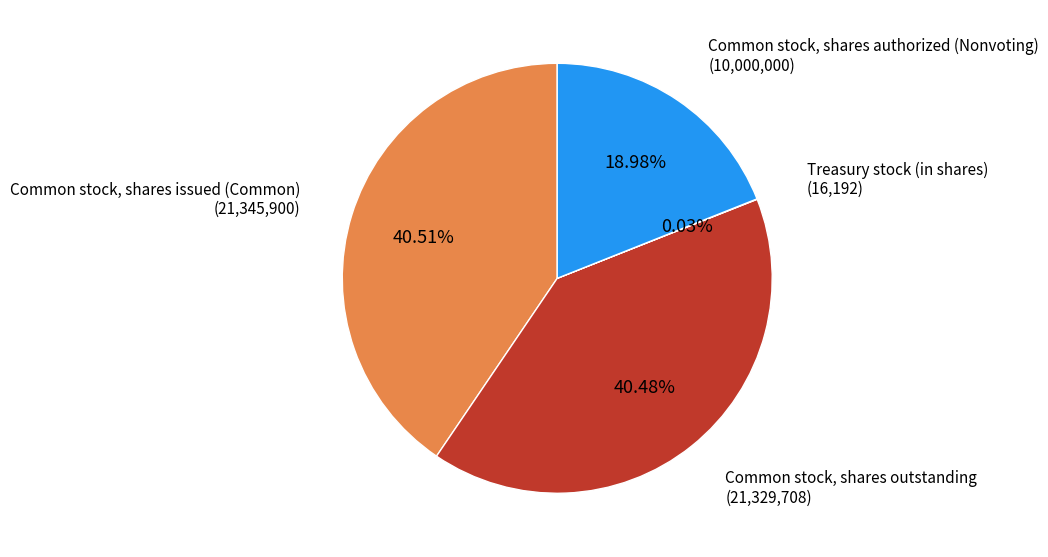

Does any single category account for the majority?

No